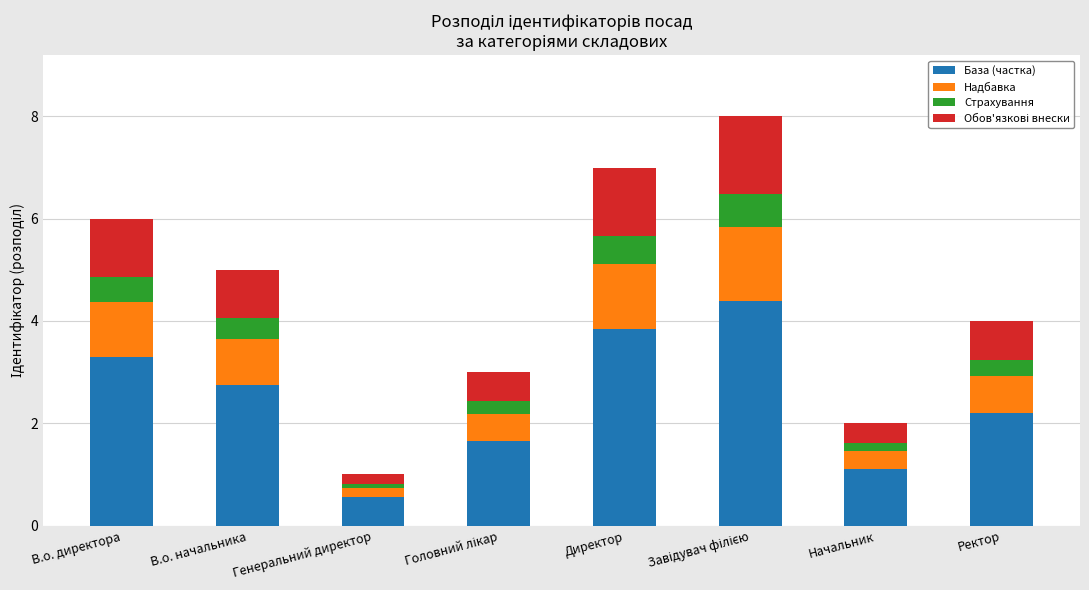

True or false: База (частка) has a value of 2.8 at В.о. начальника.

True